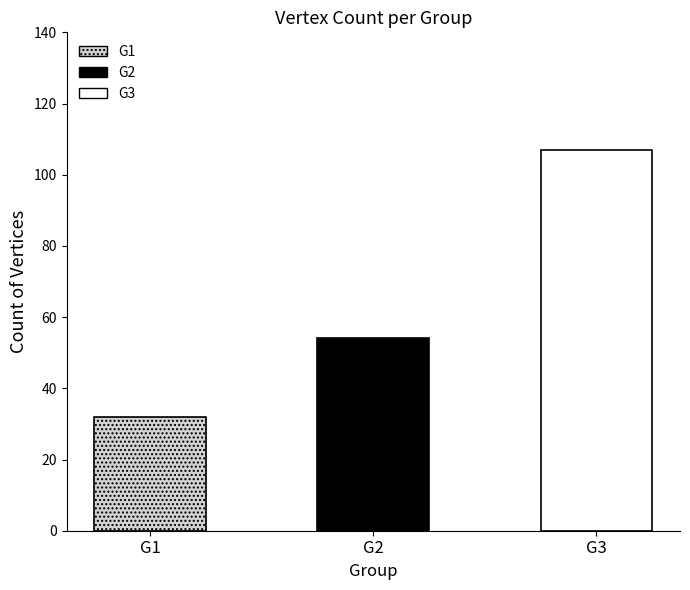

What is the difference between the values at G1 and G2?

22